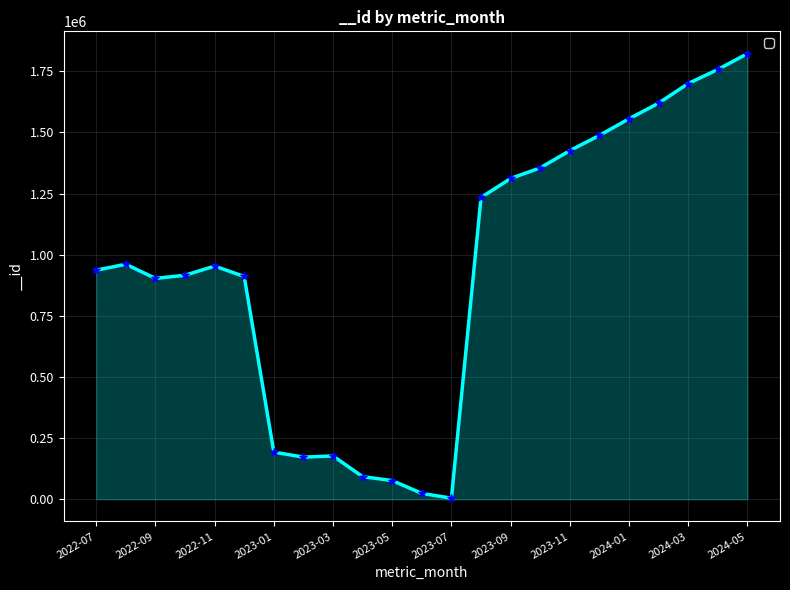

What is the difference between the maximum and minimum values?

1818061